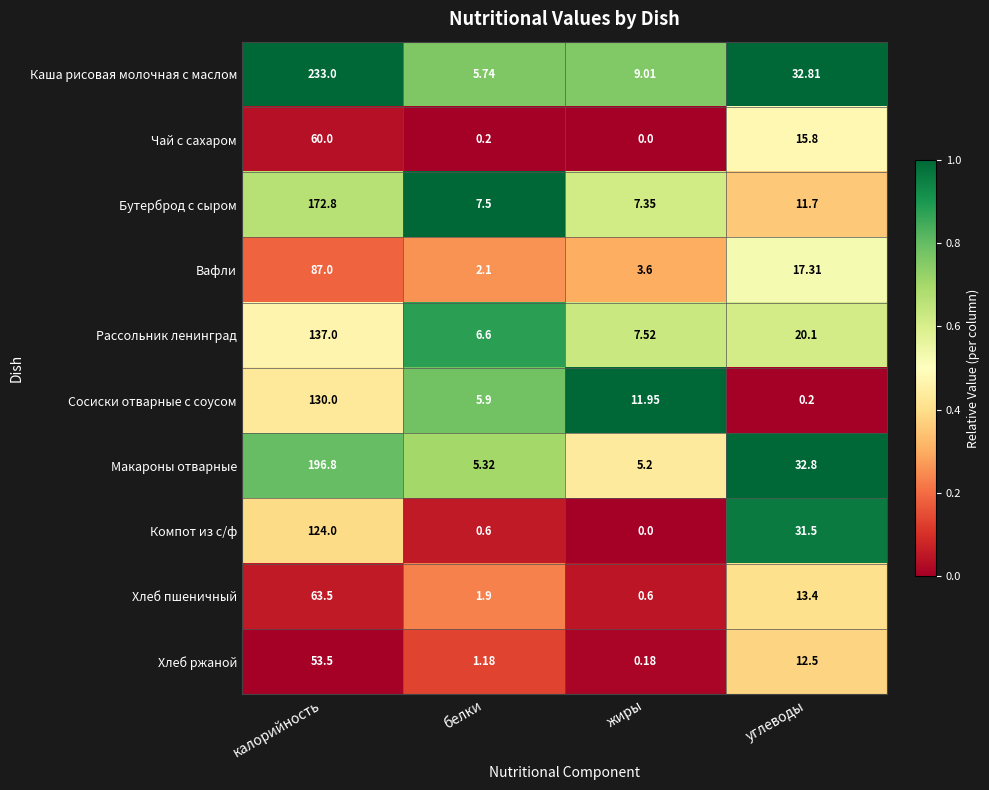

Which series has the widest spread of values?

Каша рисовая молочная с маслом